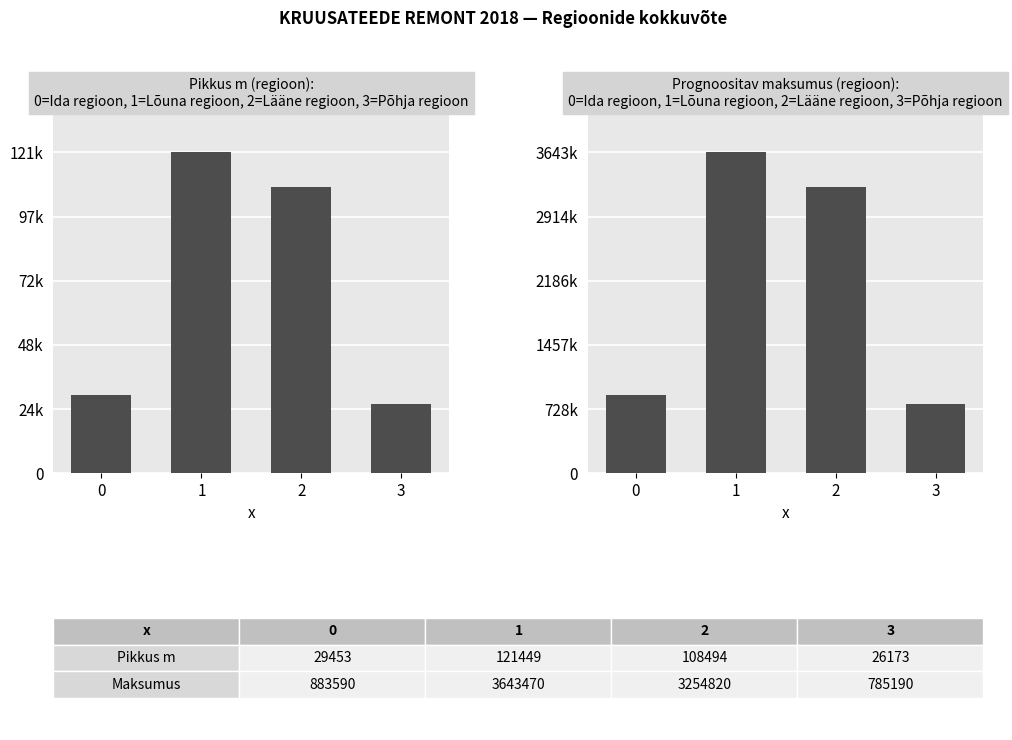

Which series has the largest range (max minus min)?

Prognoositav maksumus kokku